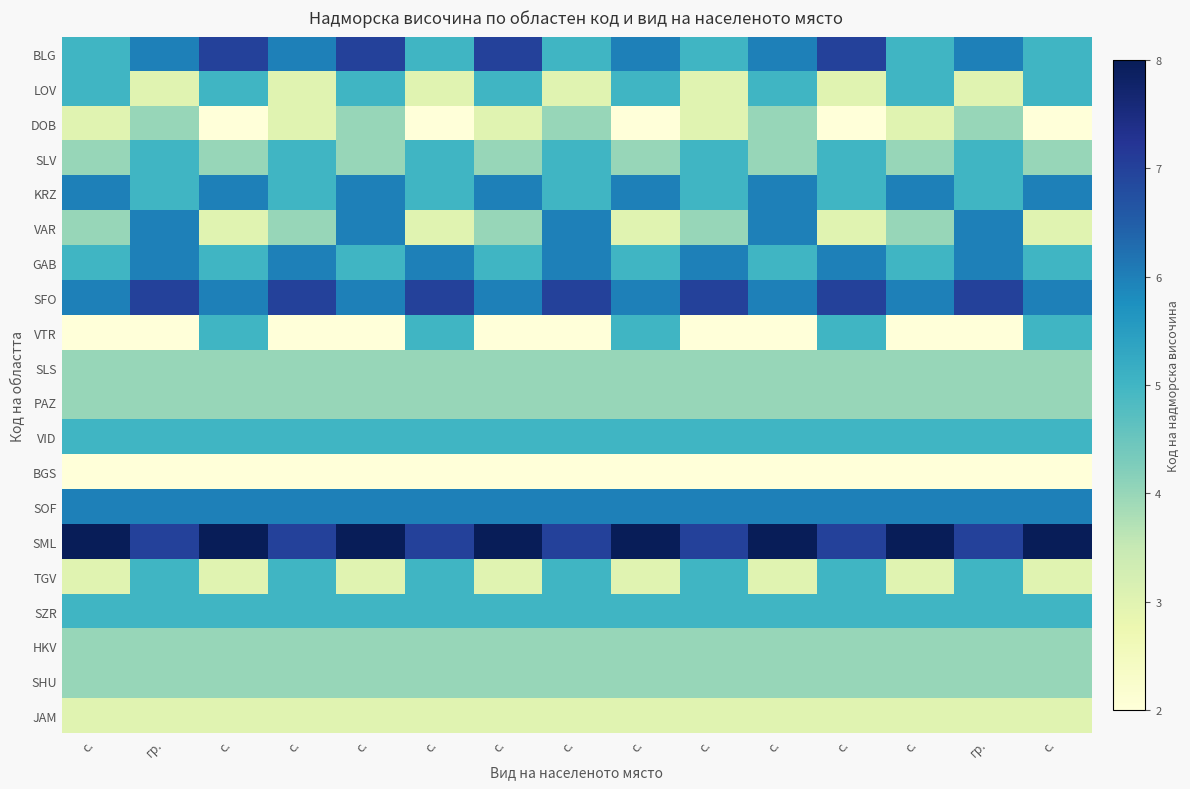

At which category is the sum across all series the highest?

гр.